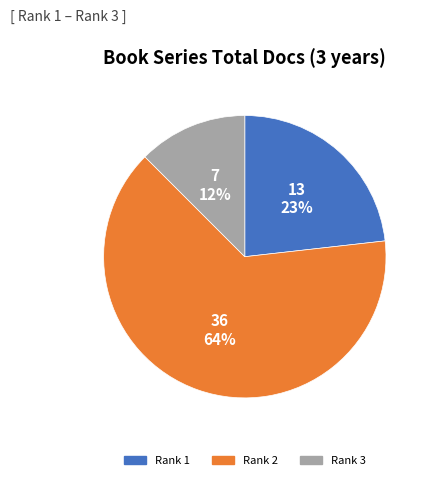

To the nearest percent, what is the difference between the Rank 3 and Rank 1 slice percentages?

11%